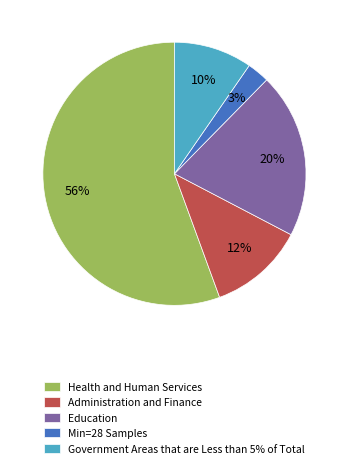

How many segments does this pie chart have?

5